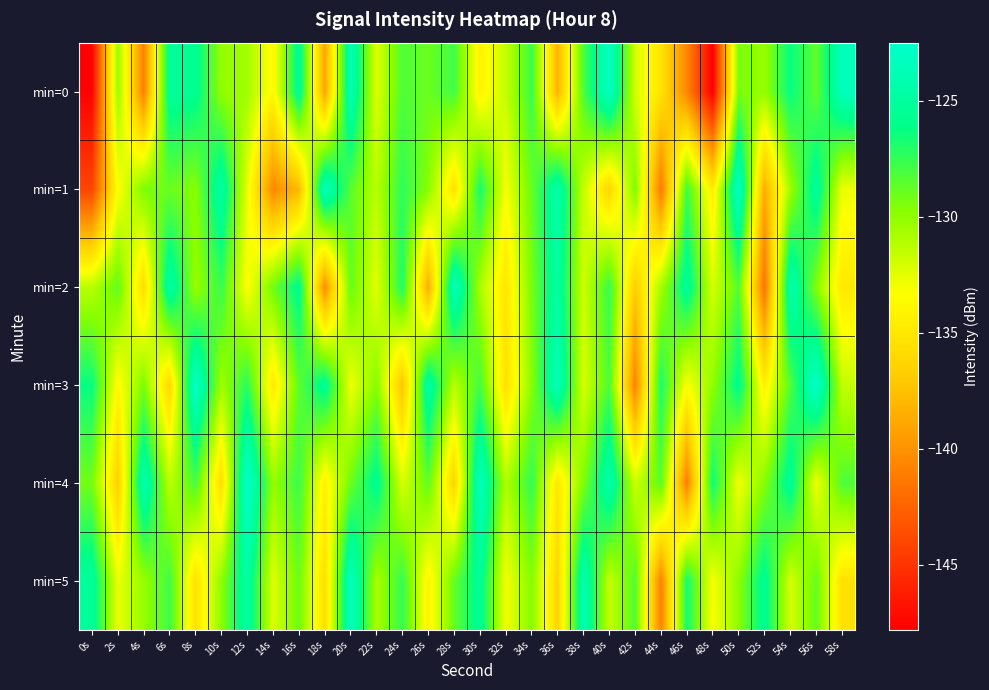

At 38s, list the series in order from largest to smallest.

min=5, min=0, min=4, min=1, min=2, min=3